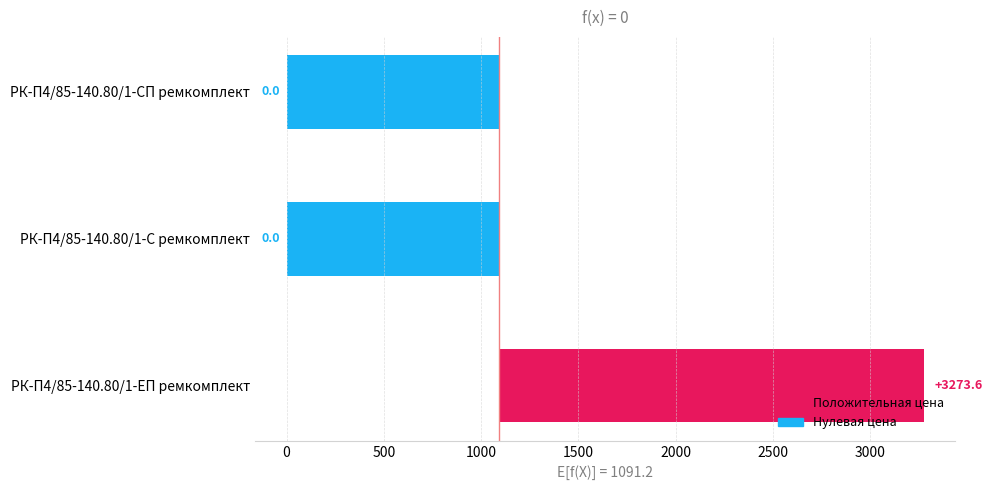

Are the bars grouped side by side (vs. stacked)?

No